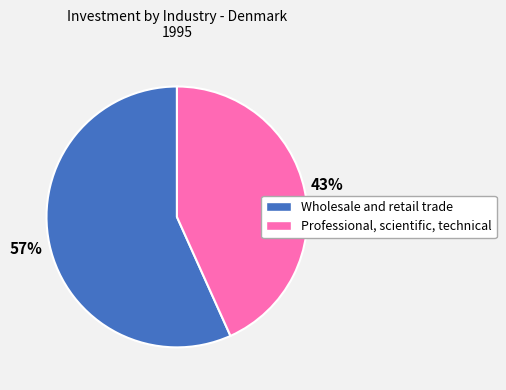

Is there a majority slice in this chart?

Yes